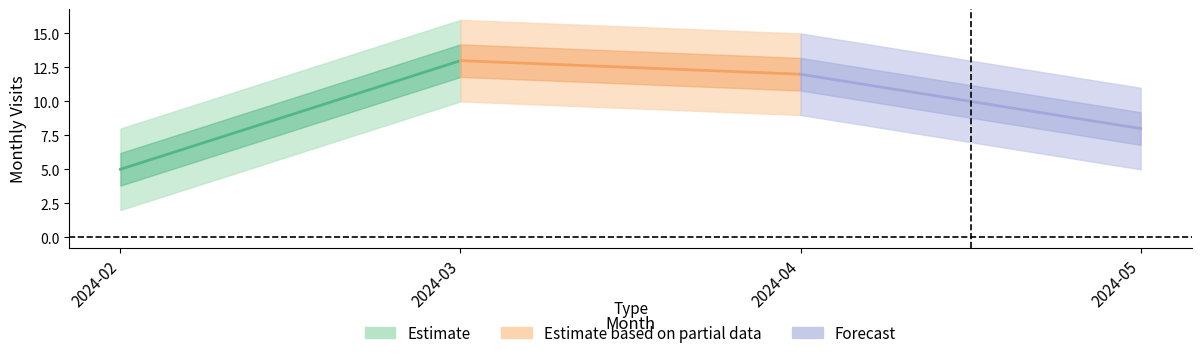

Is it true that Forecast equals 3 at 2024-05?

False